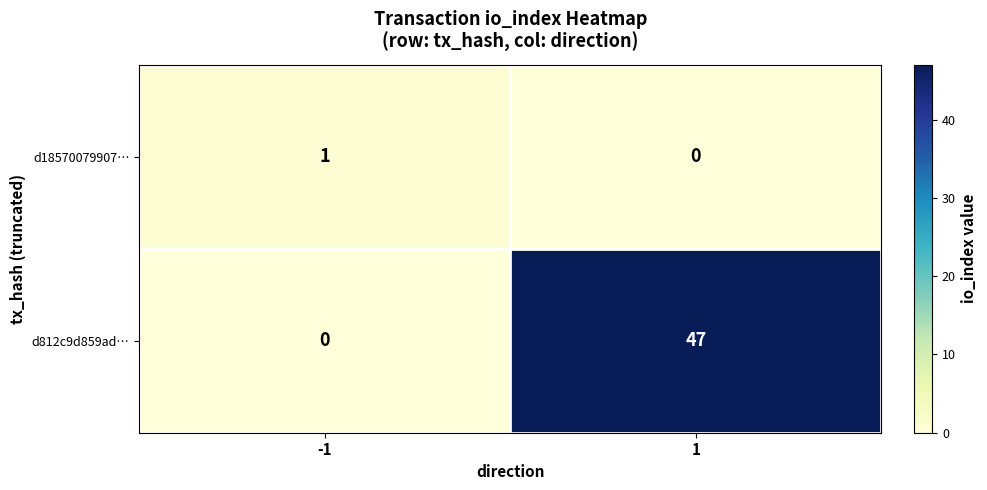

Reading left to right, list all the values displayed in this chart.

d18570079907…: 1	0
d812c9d859ad…: 0	47